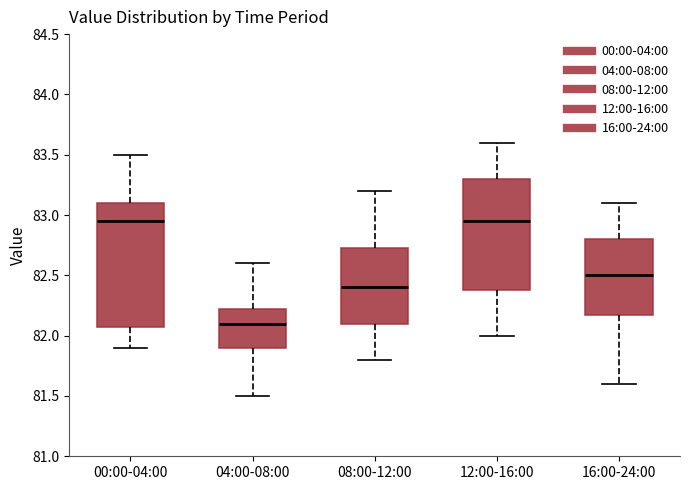

Comparing the boxes themselves (not the whiskers), which one is the tallest?

00:00-04:00